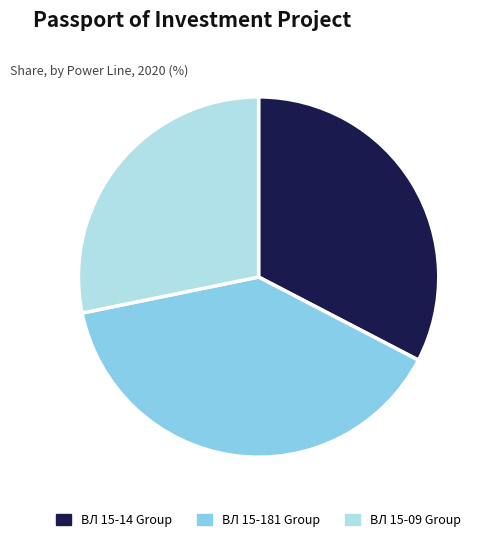

Do ВЛ 15-14 Group and ВЛ 15-09 Group together represent more than half of the pie?

Yes